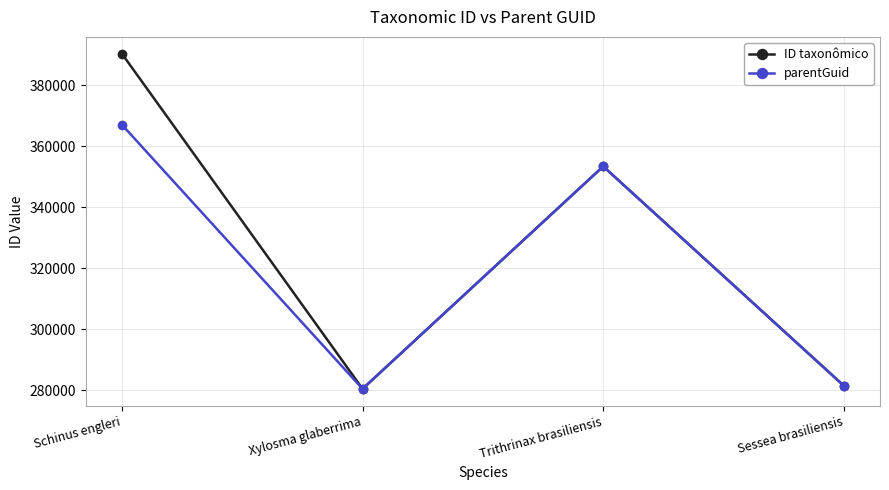

Is this an area chart (filled region under the line)?

No